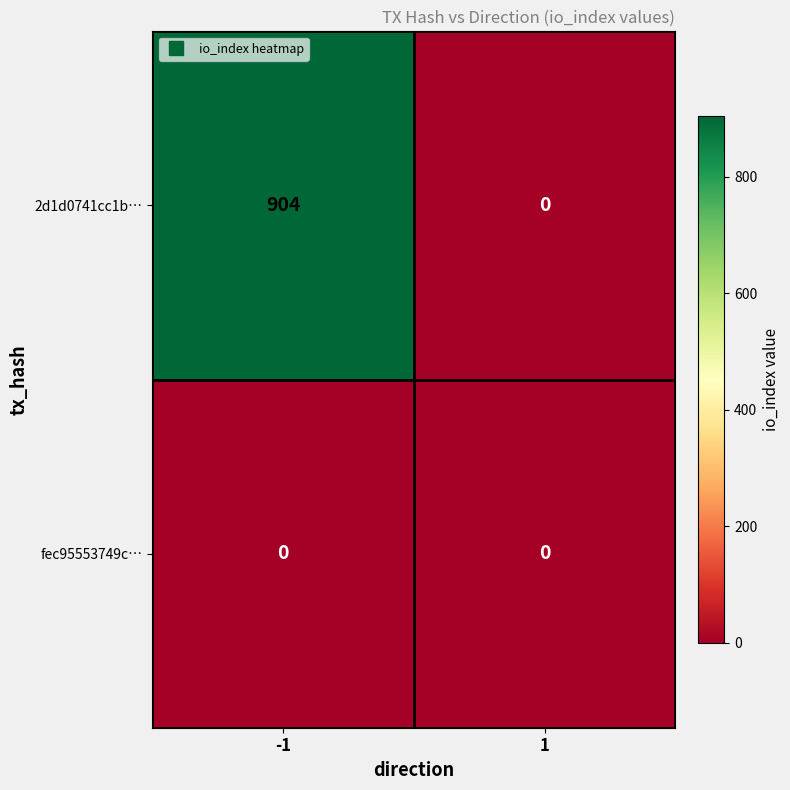

Count the number of data series in this chart.

2